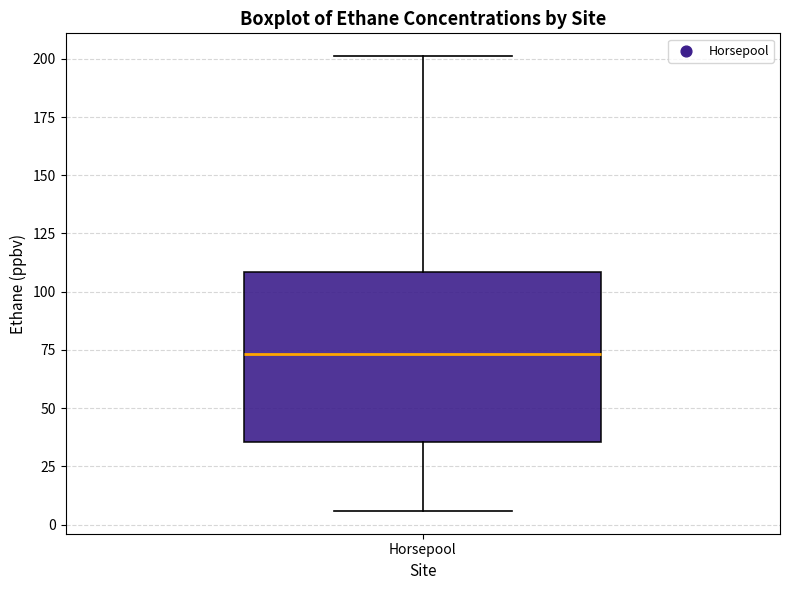

Read this box plot against the y-axis: the position of the median line, the range covered by the box, and the ends of both whiskers. The values are not printed on the chart, so give them approximately, as read against the axis.

median 75, box 35 to 110, whiskers 5 to 200